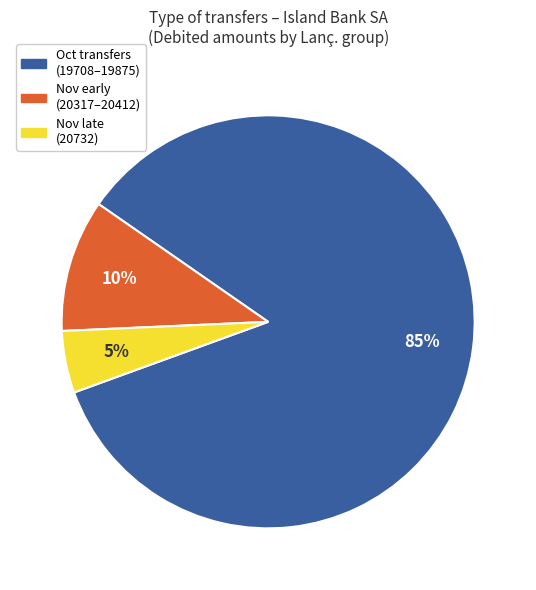

Does any single category account for the majority?

Yes